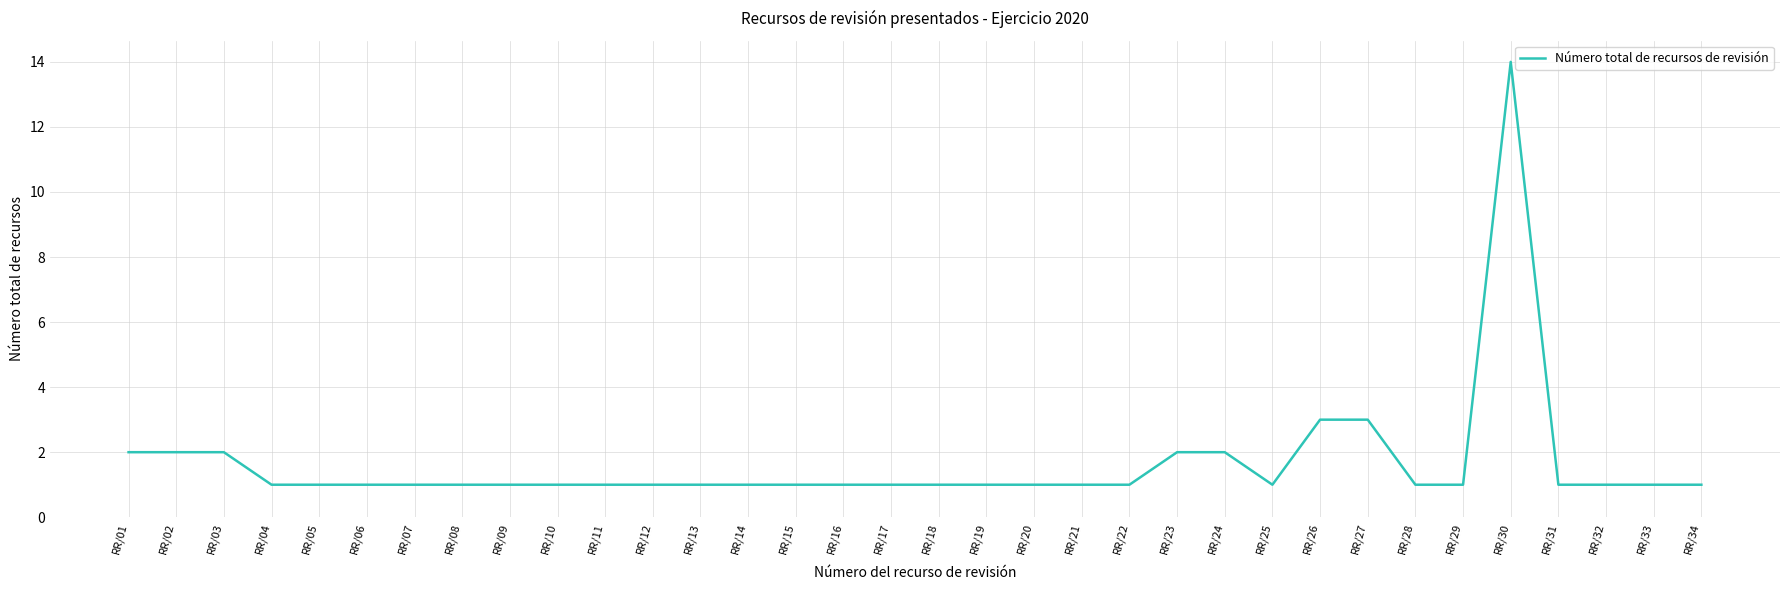

What is the difference between the maximum and minimum values?

13